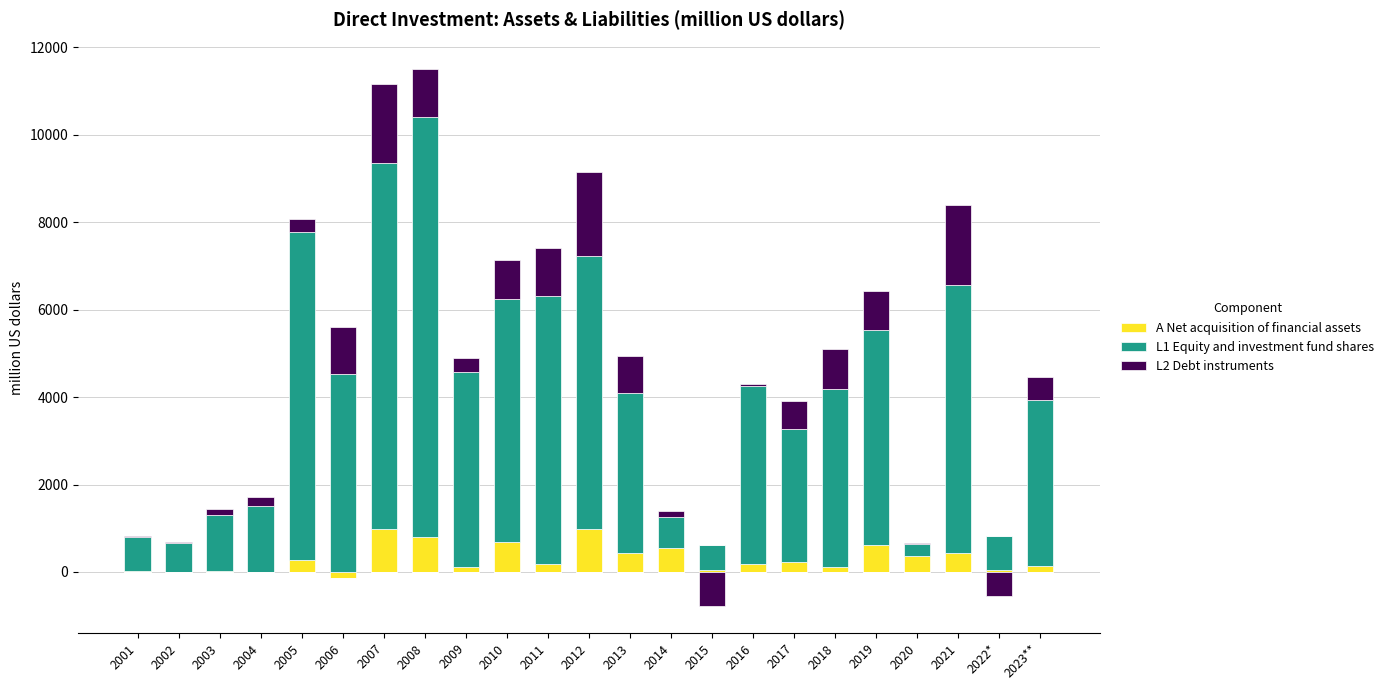

What is the label of the 6th bar from the left?

2006